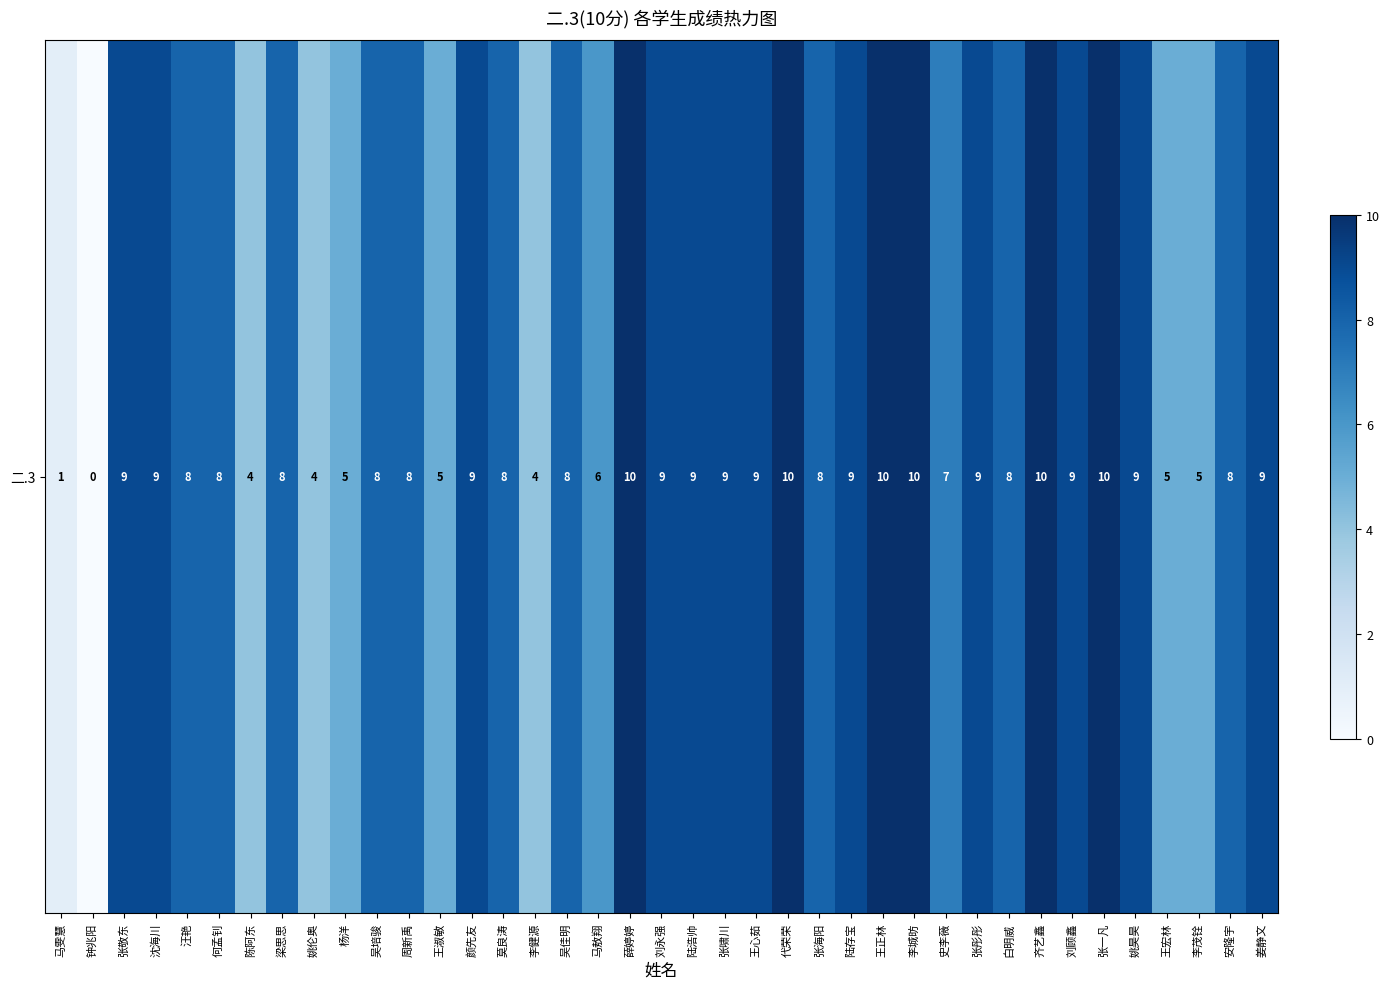

The value at 梁思思 is 8. True or false?

True